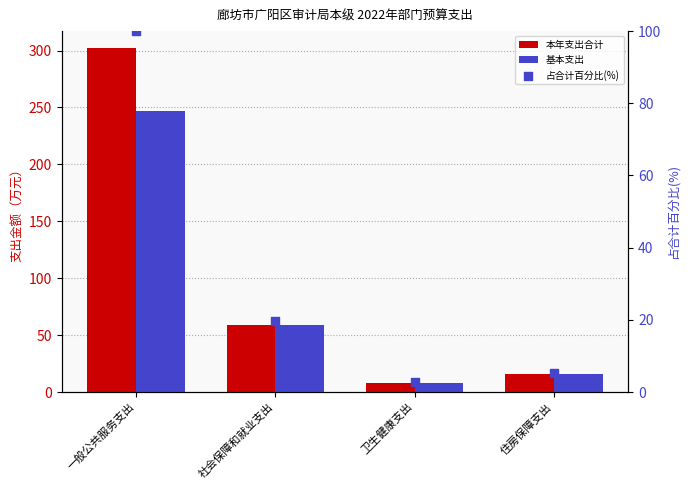

What is the total value across all series at 住房保障支出?

37.0